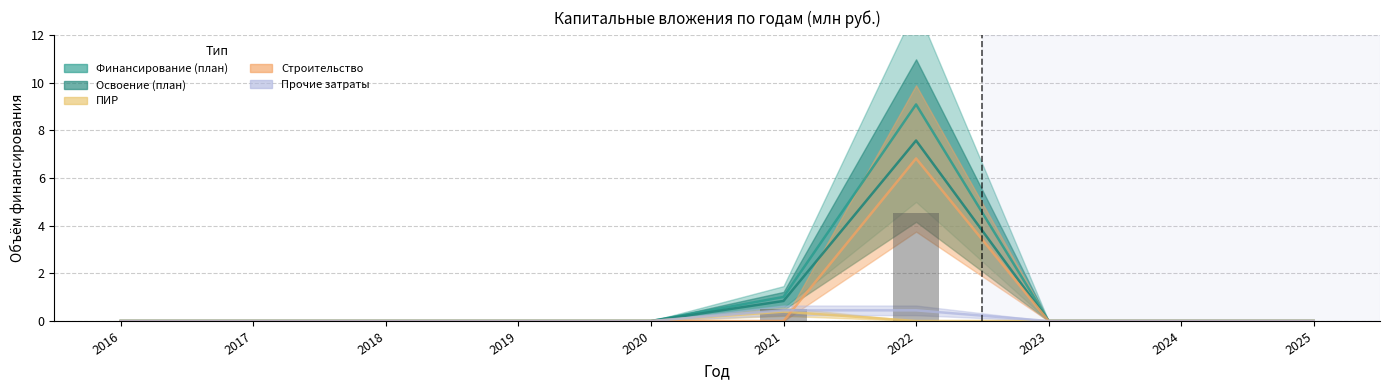

What is the difference between the maximum and second lowest values in the Освоение (план) series?

7.6